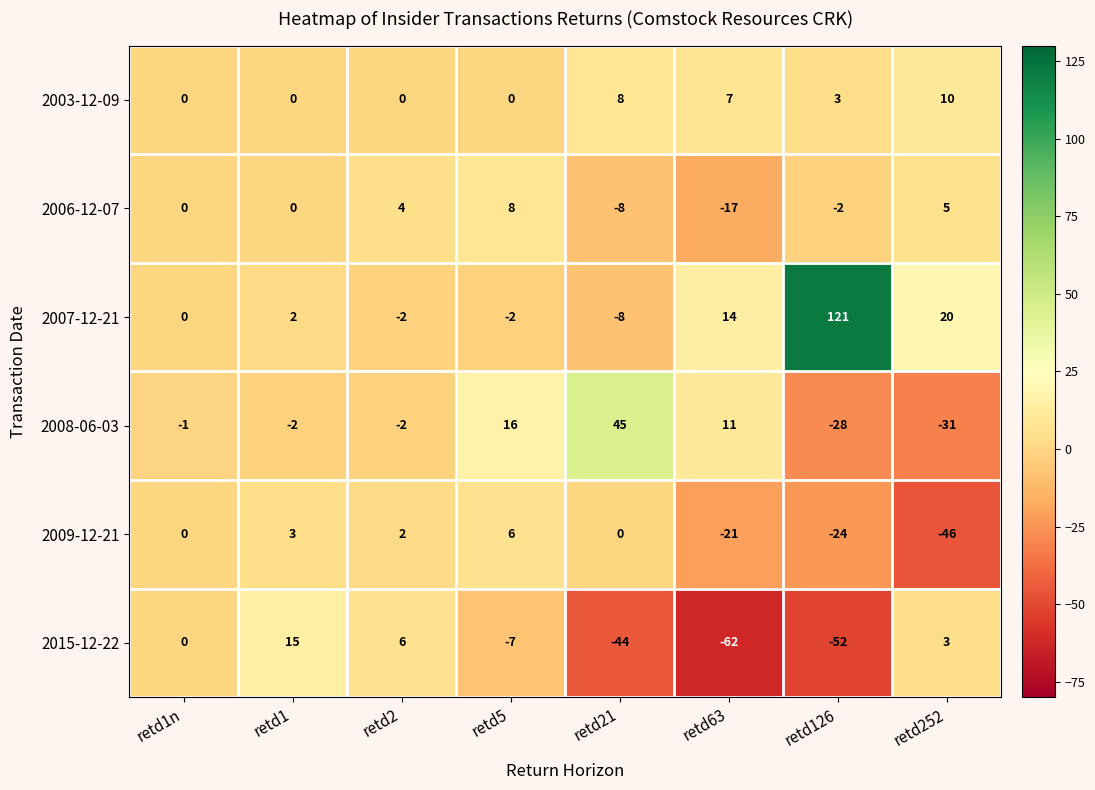

Is the value of 2003-12-09 at retd2 greater than the value of 2007-12-21 at retd1?

No